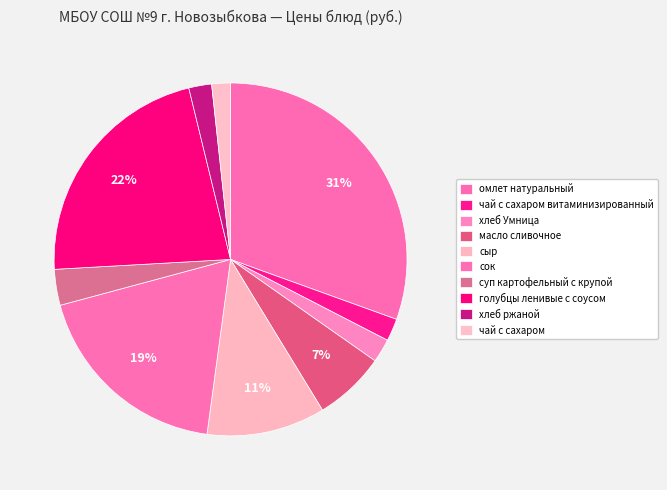

How many slices are in this pie chart?

10